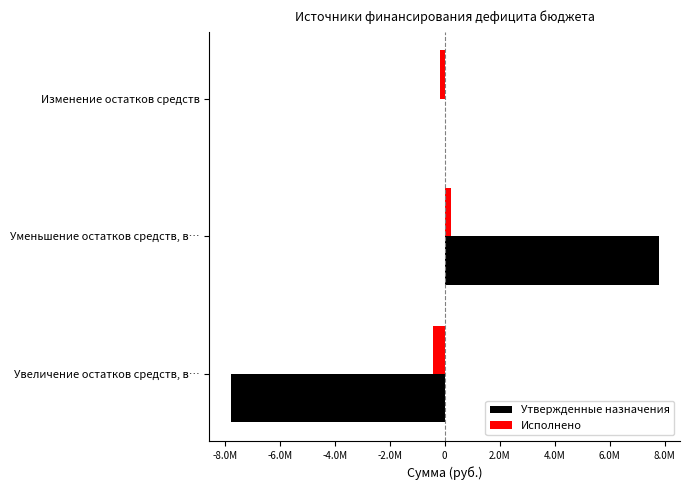

What are all the series names shown in the legend?

Утвержденные назначения, Исполнено